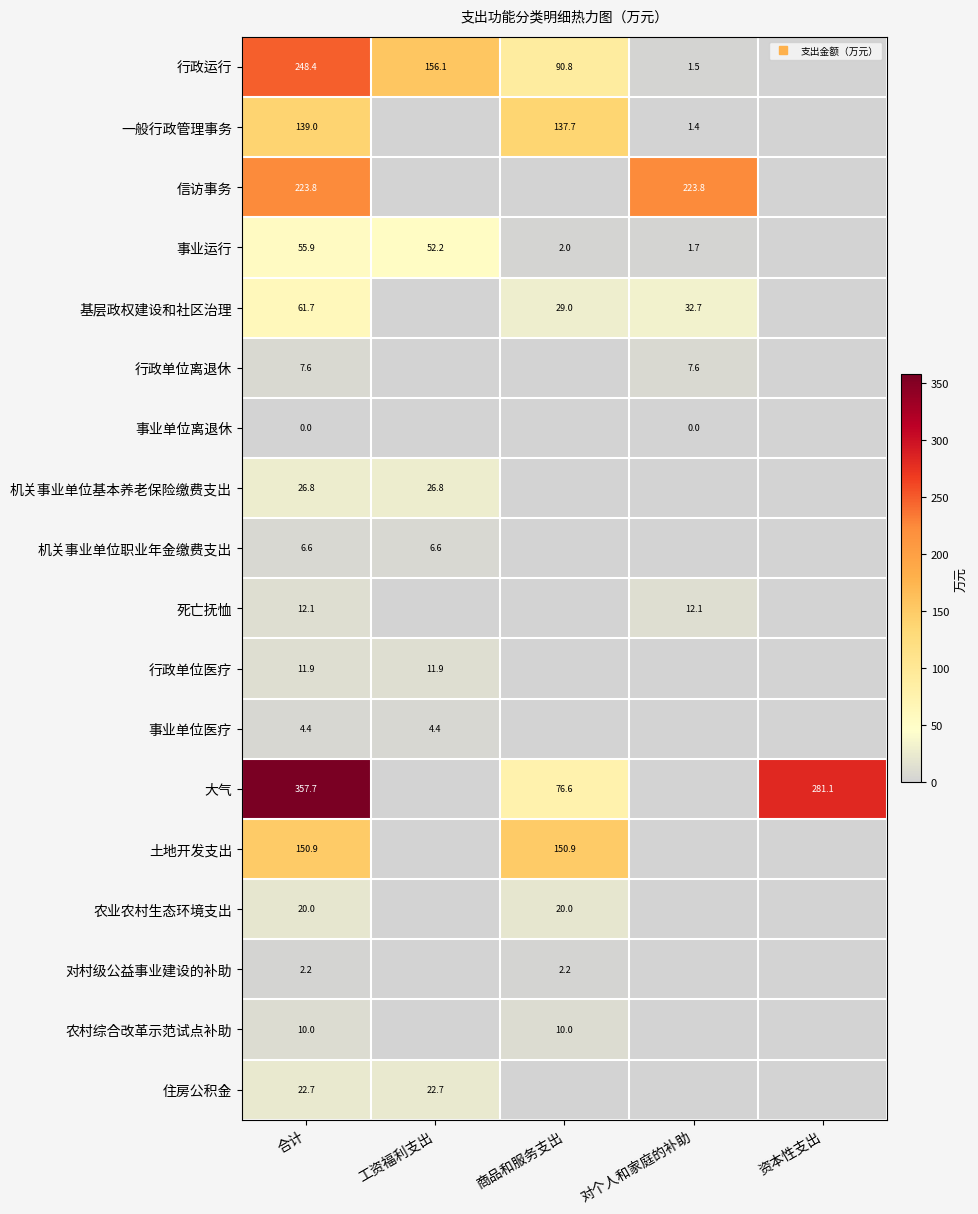

Which category has the highest value across all series?

合计